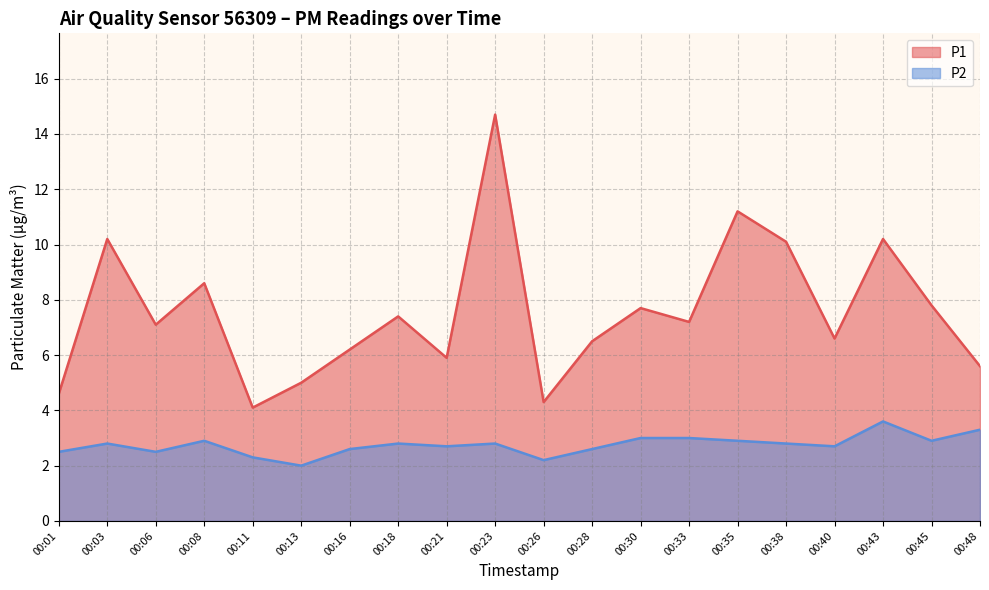

Is it true that P2 equals 2.7 at 00:40?

True